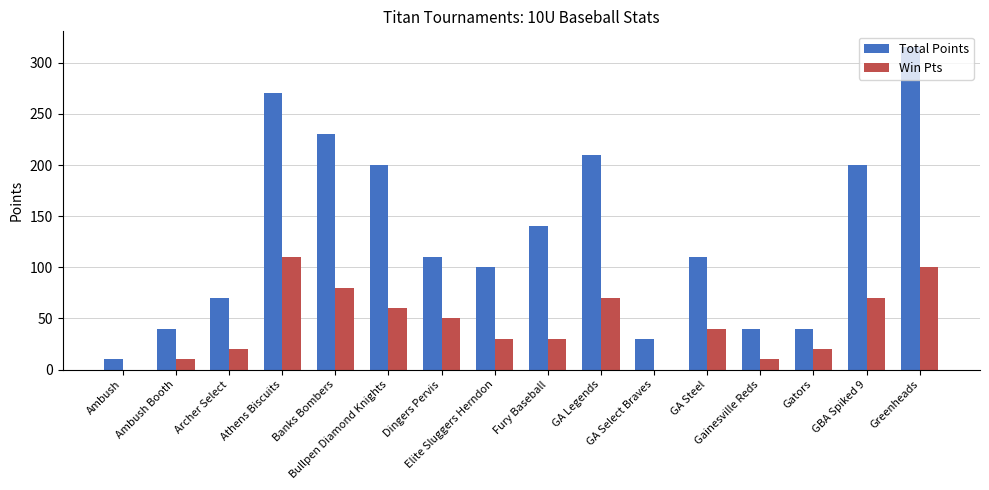

What is the approximate value of Total Points at Banks Bombers?

230